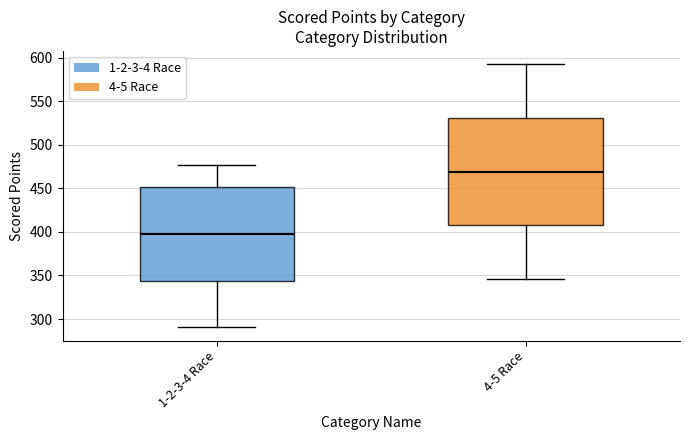

Reading left to right, read every box against the y-axis: the position of its median line, the range the box covers, and the ends of its whiskers. The values are not printed on the chart, so give them approximately, as read against the axis.

1-2-3-4 Race: median 400, box 345 to 450, whiskers 290 to 475
4-5 Race: median 470, box 410 to 530, whiskers 345 to 590